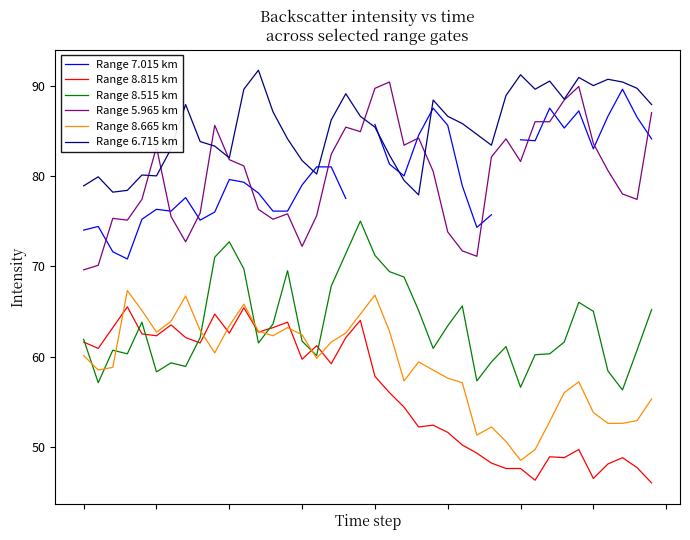

How many times do Range 7.015 km and Range 6.715 km cross each other?

5